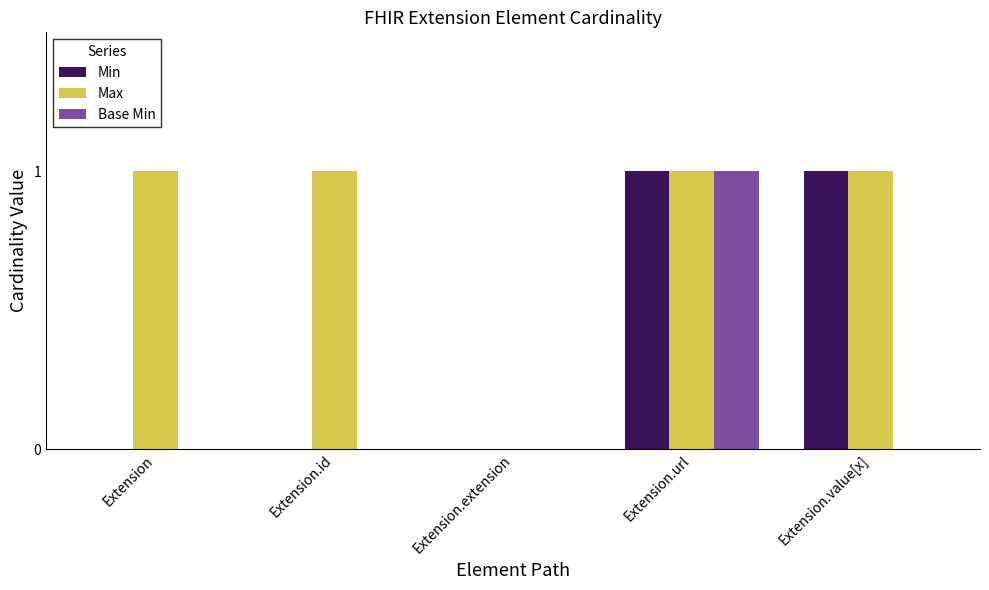

At which category is the sum across all series the highest?

Extension.url